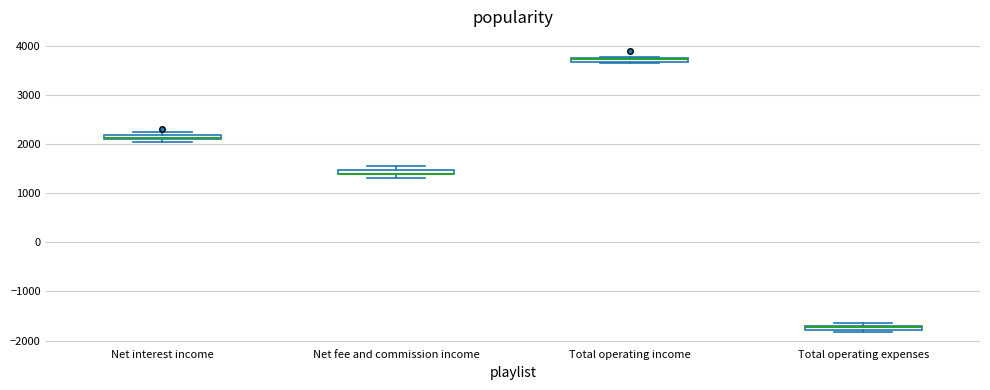

Where is the upper edge of the box for Total operating income on the y-axis? The values are not printed on the chart, so give them approximately, as read against the axis.

3800